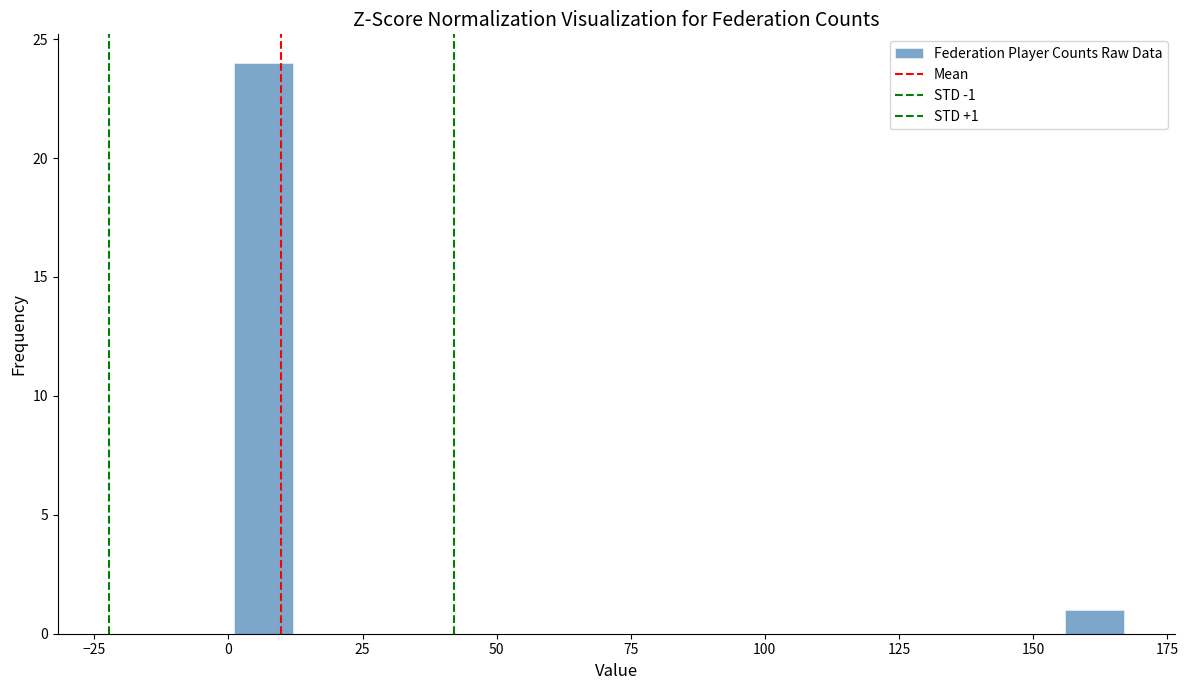

Read against the x-axis, roughly where is the centre of the tallest bar?

5